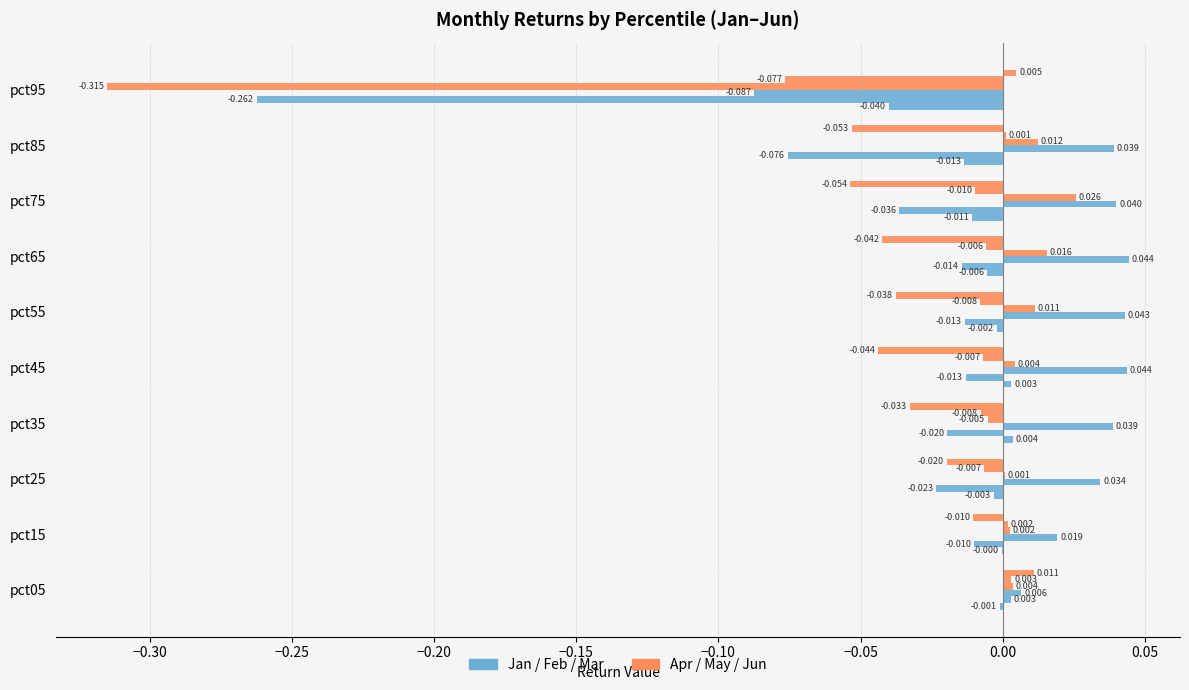

How many distinct data groups are displayed?

6